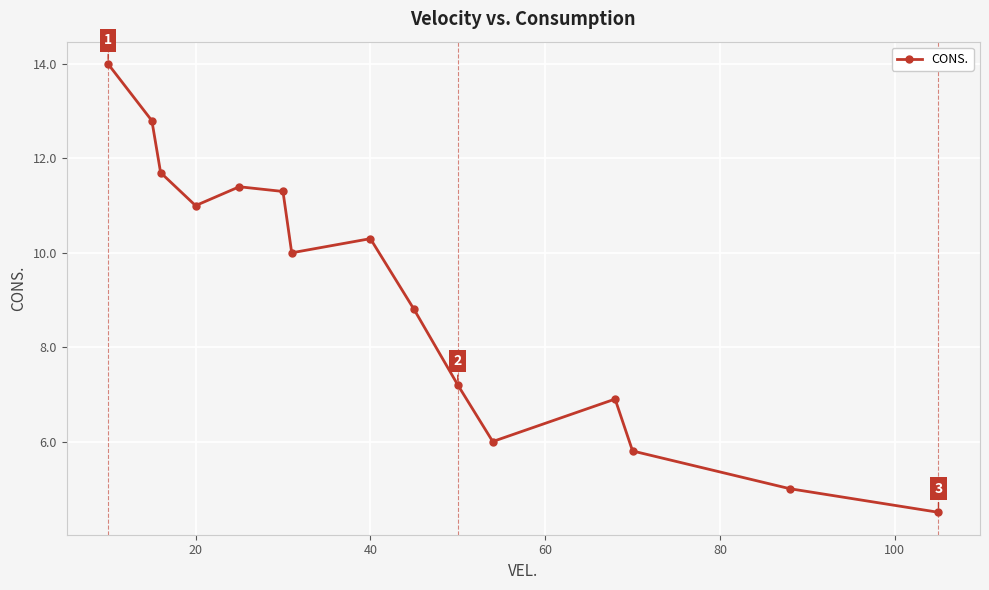

What is the sum of all values?

136.7